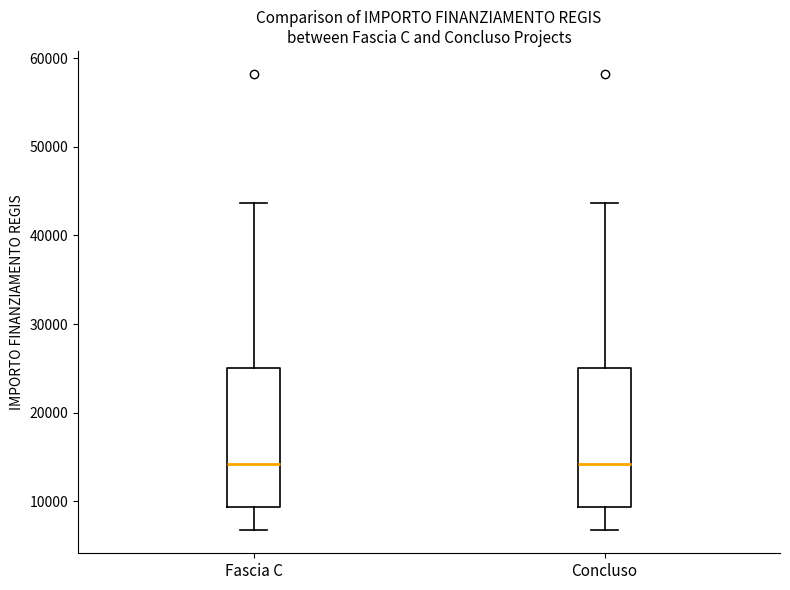

Reading left to right, read every box against the y-axis: the position of its median line, the range the box covers, and the ends of its whiskers. The values are not printed on the chart, so give them approximately, as read against the axis.

Fascia C: median 14000, box 9000 to 25000, whiskers 7000 to 44000
Concluso: median 14000, box 9000 to 25000, whiskers 7000 to 44000